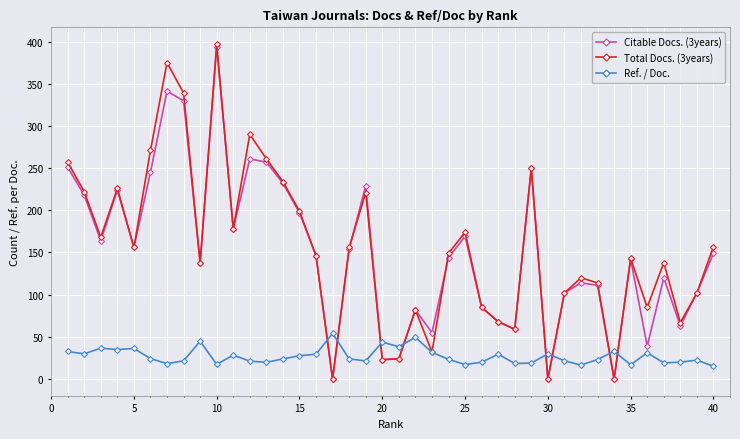

What is the sum of all Total Docs. (3years) values?

6208.0